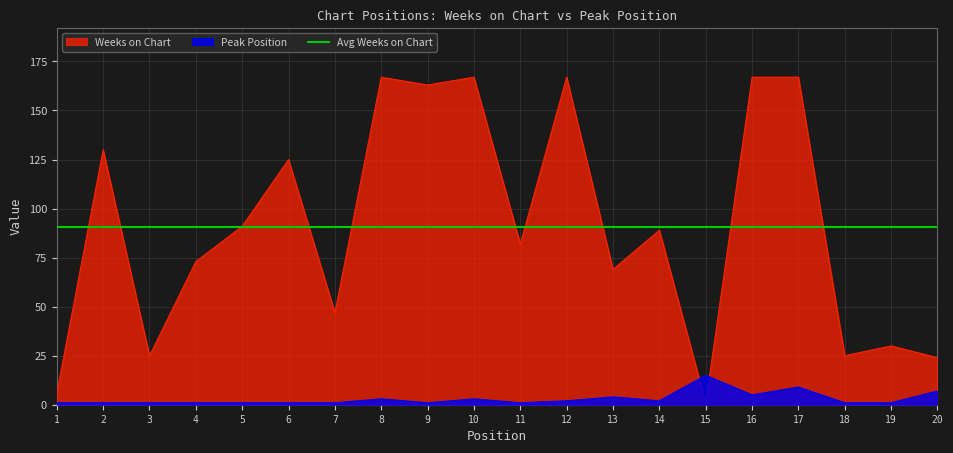

How many interior local valleys does the Weeks on Chart series have?

7